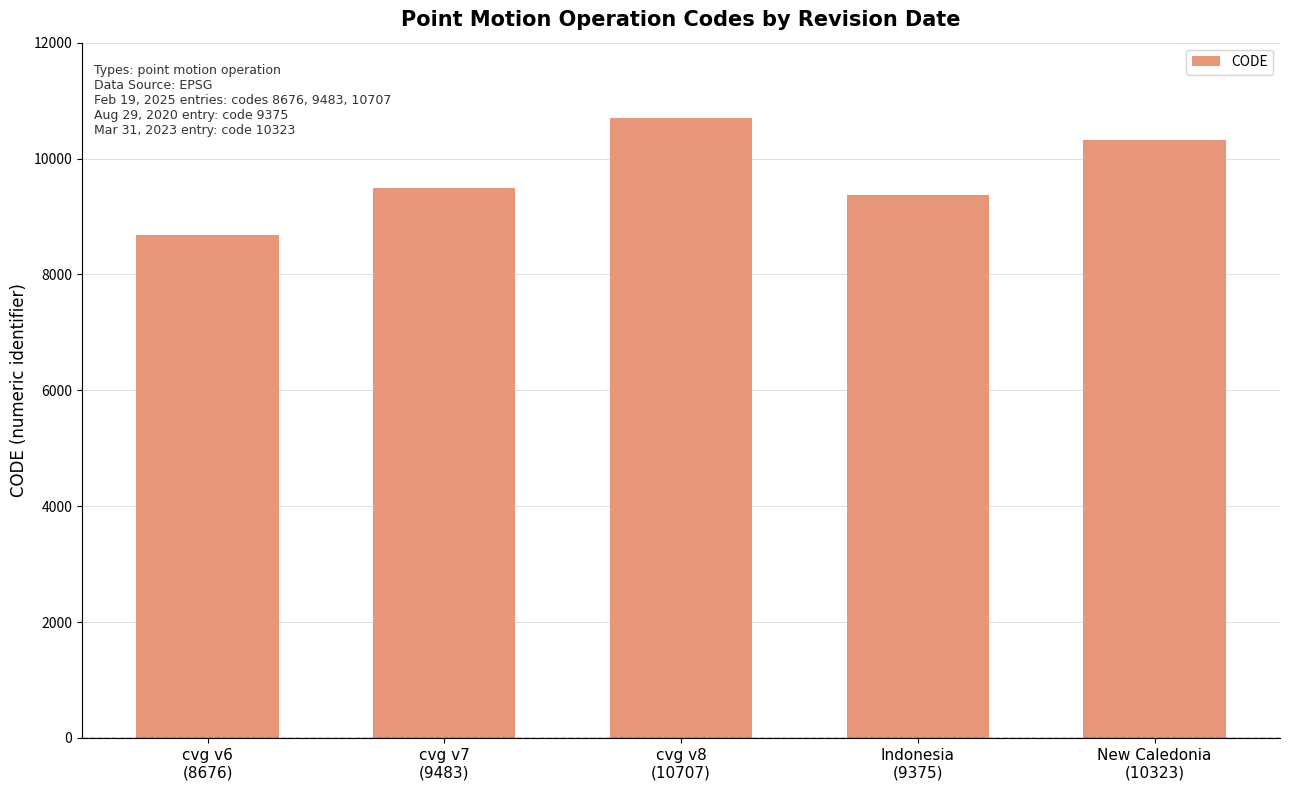

Between New Caledonia
(10323) and cvg v8
(10707), which is larger?

cvg v8
(10707)